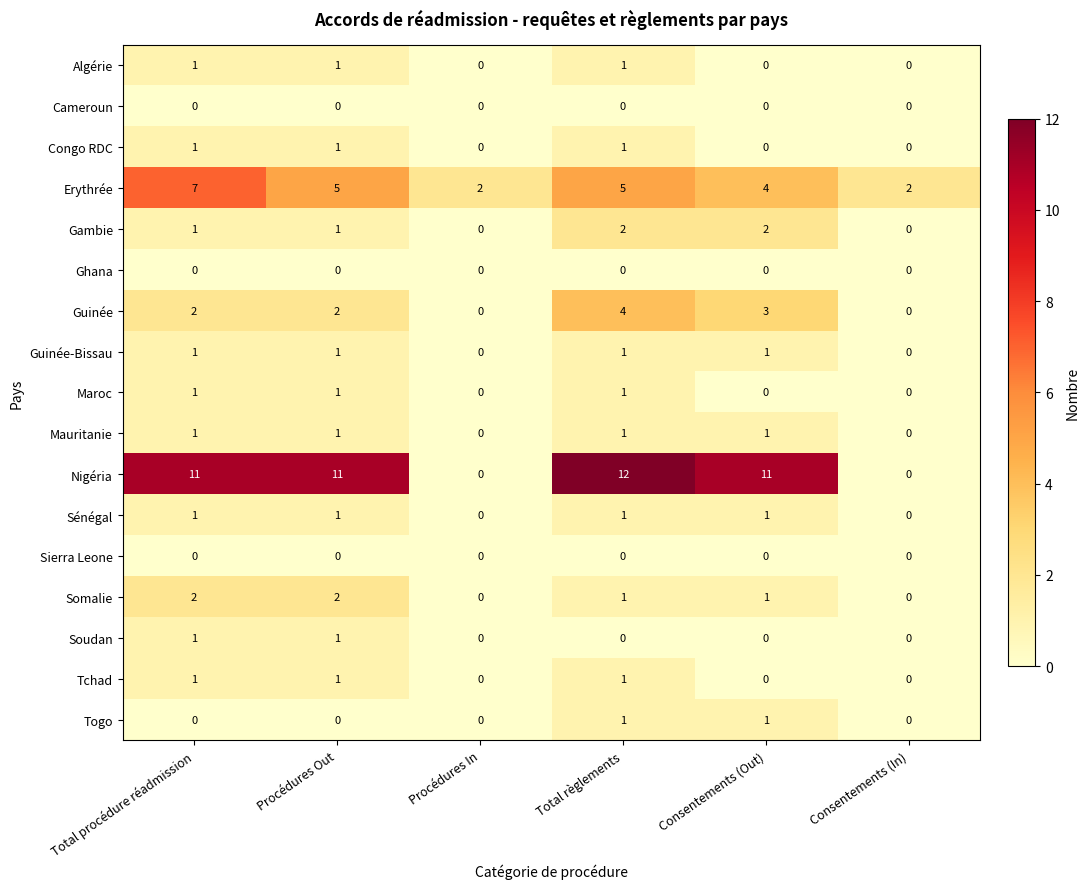

What is the sum of all Congo RDC values?

3